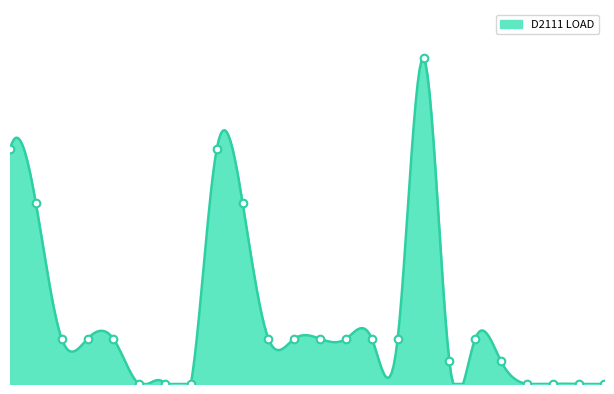

Is this an area chart (filled region under the line)?

Yes